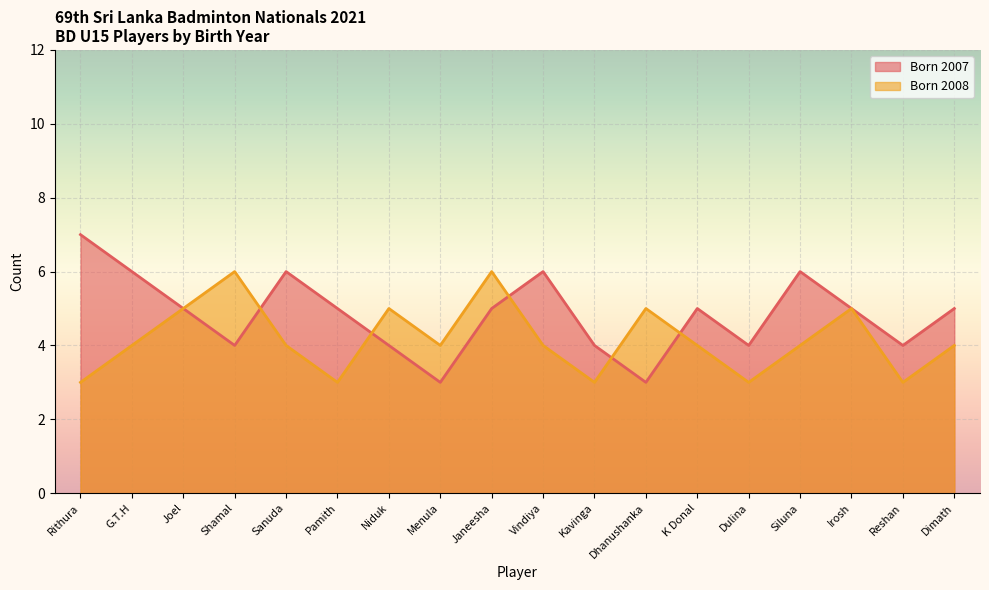

Between which two adjacent categories do 2008 and 2007 first intersect?

Shamal and Sanuda